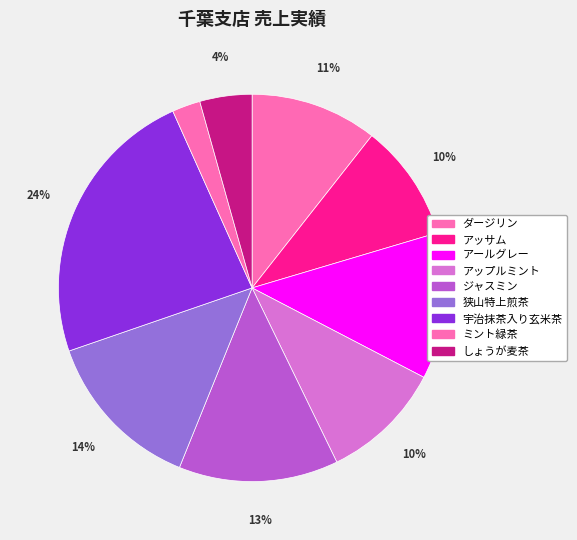

Is there a majority slice in this chart?

No